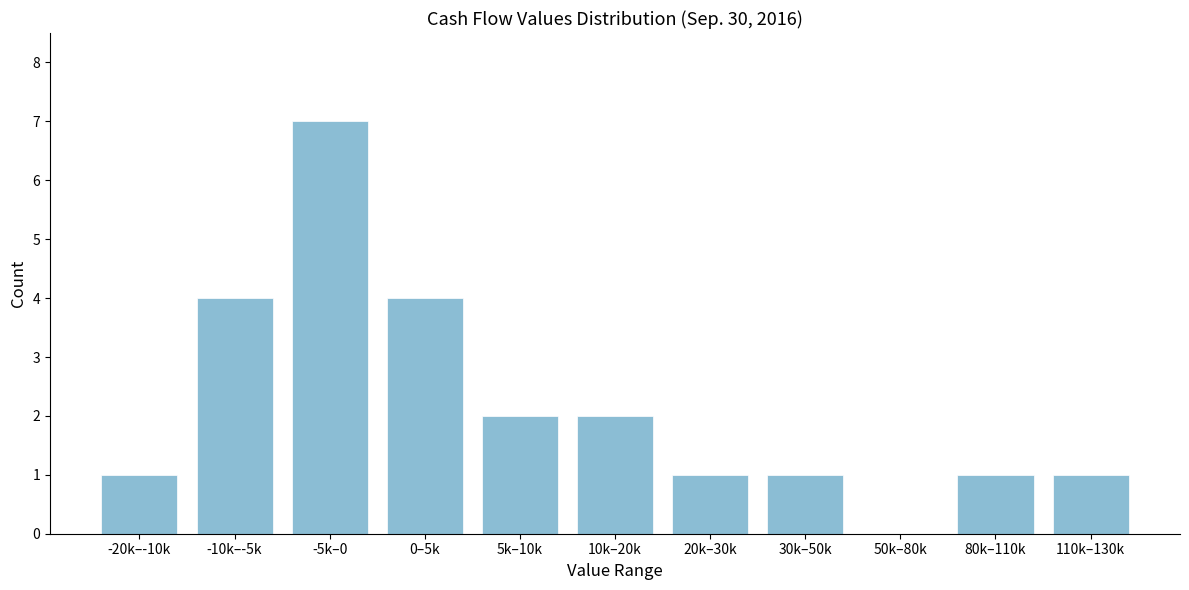

Reading left to right, transcribe all the data shown in this chart.

-20k–-10k=1	-10k–-5k=4	-5k–0=7	0–5k=4	5k–10k=2	10k–20k=2	20k–30k=1	30k–50k=1	50k–80k=0	80k–110k=1	110k–130k=1